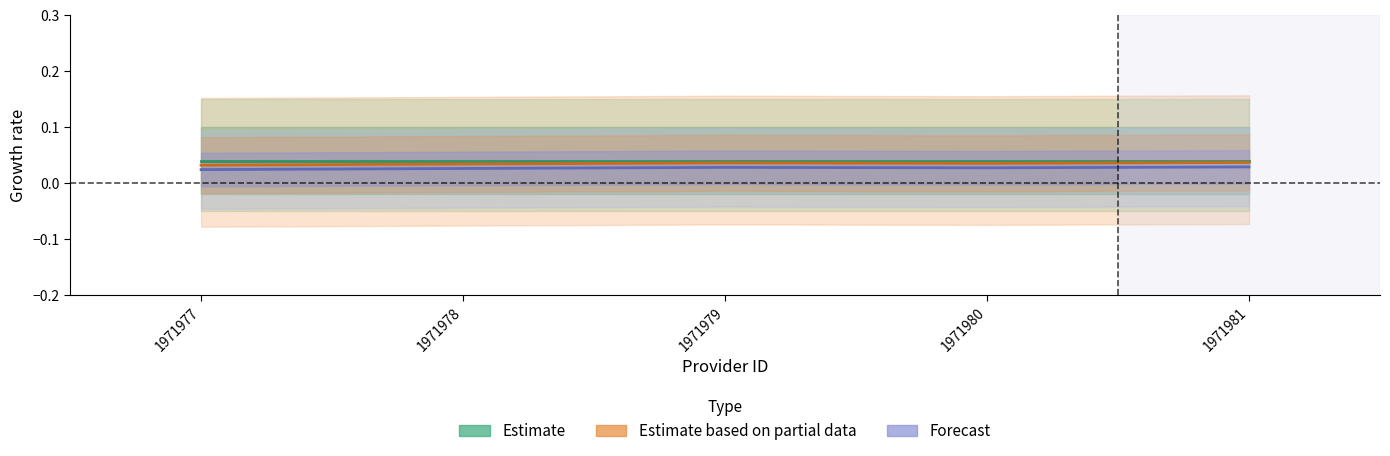

Between 1971977 and 1971981, which series saw the biggest shift?

Estimate based on partial data